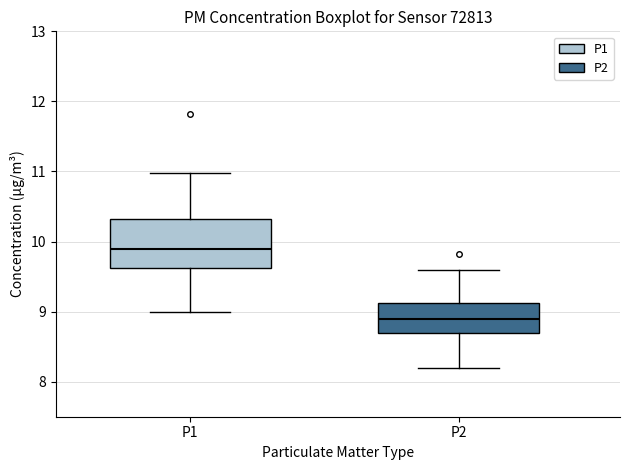

Which box is the tallest, from its lower edge to its upper edge?

P1